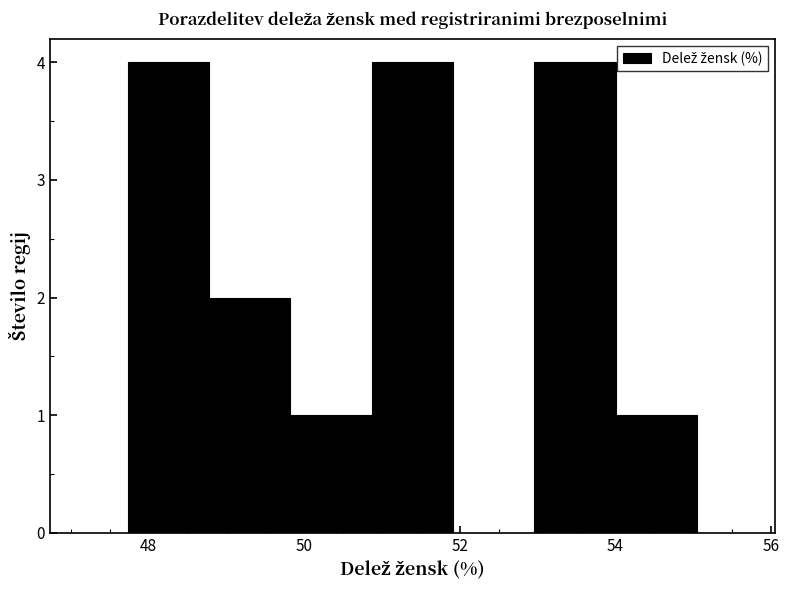

Reading left to right, transcribe this chart: for each bar, give the range it covers on the x-axis and its height. Neither the bar edges nor the heights are printed on the chart, so give them approximately, as read against the axes.

47.8 to 48.8: 4
48.8 to 49.8: 2
49.8 to 50.8: 1
50.8 to 52.0: 4
52.0 to 53.0: 0
53.0 to 54.0: 4
54.0 to 55.0: 1